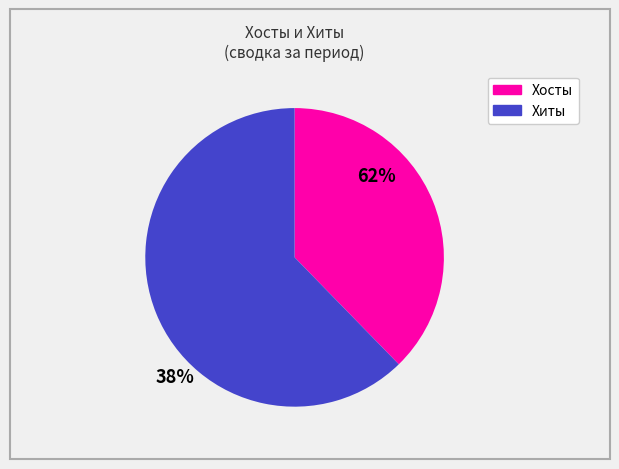

Is there any slice that represents more than half of the pie?

Yes